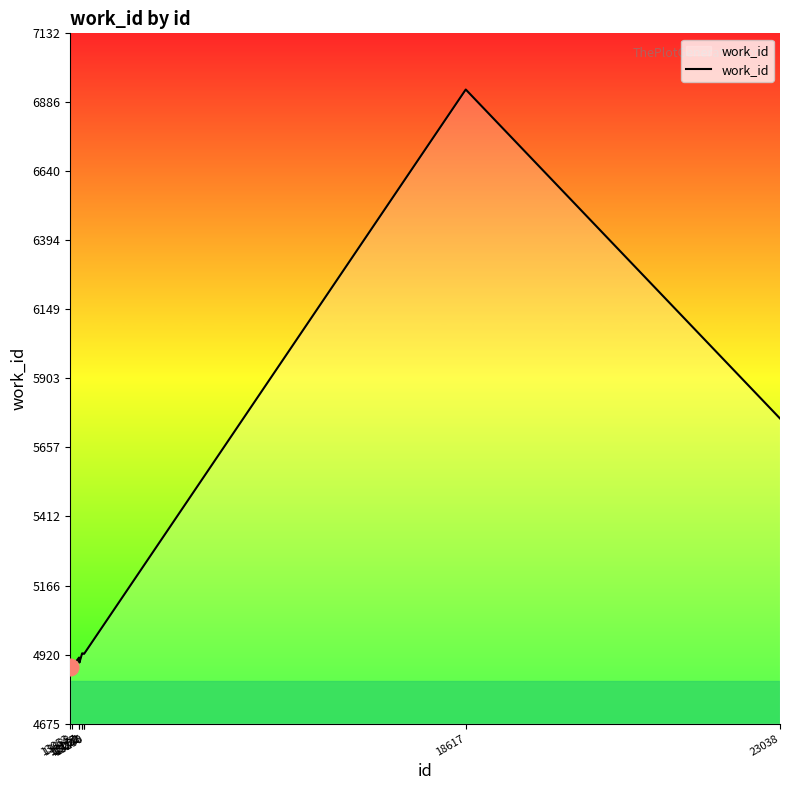

What is the minimum value shown in the chart?

4875